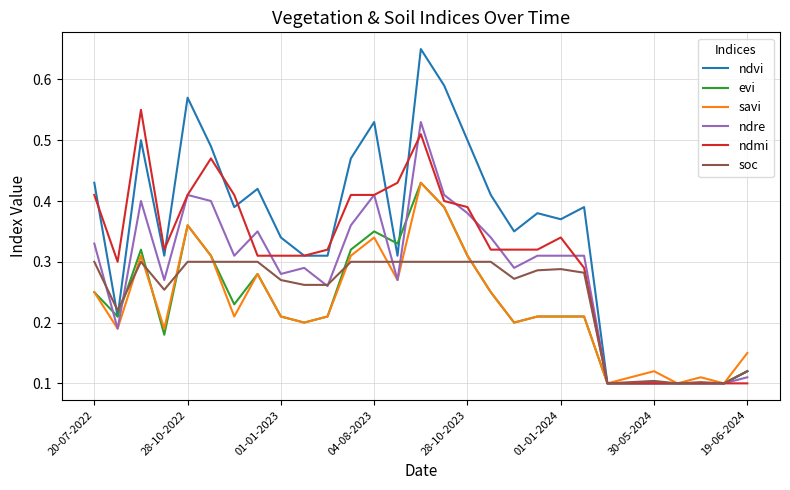

Which series has the widest spread of values?

ndvi